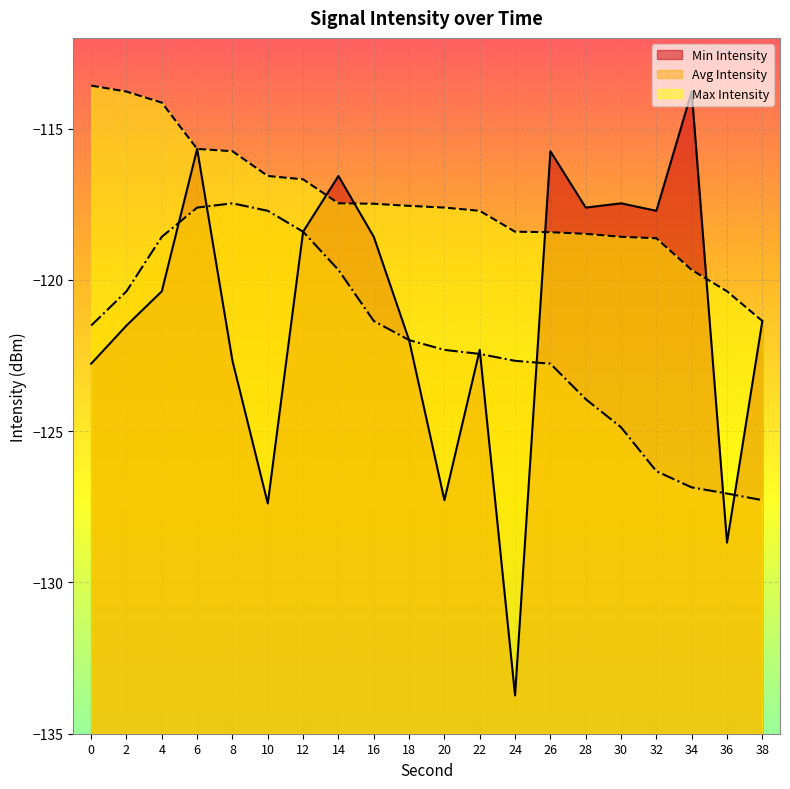

List the labels in order of Min Intensity value, smallest first.

24, 36, 10, 20, 0, 8, 22, 18, 2, 38, 4, 16, 12, 32, 28, 30, 14, 26, 6, 34